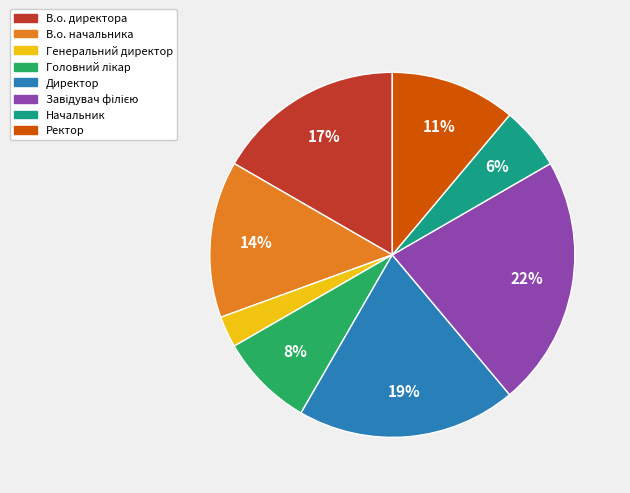

Is there any slice that represents more than half of the pie?

No